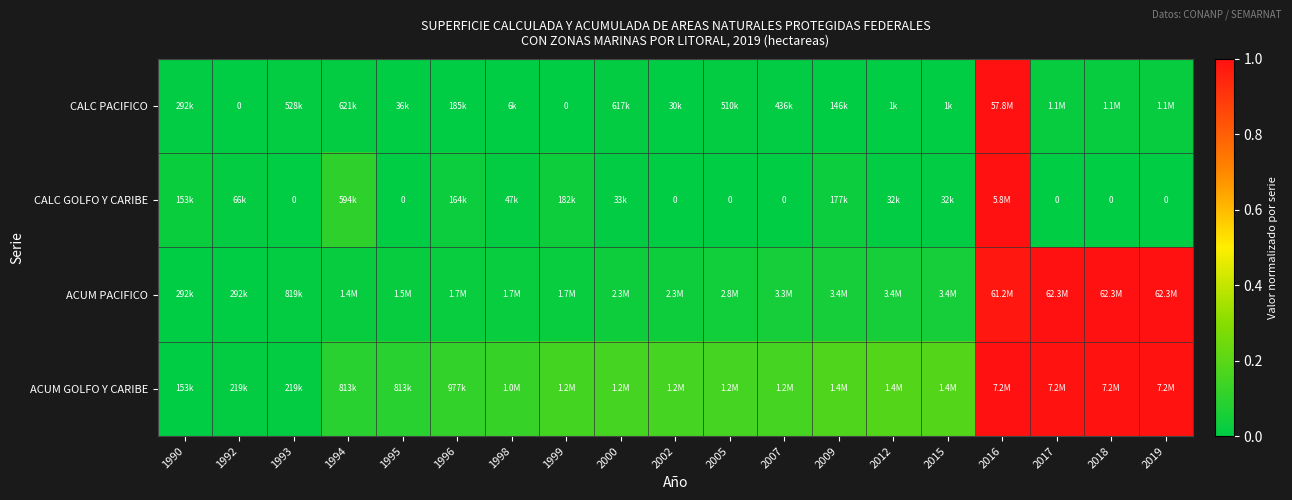

At how many categories does at least one series exceed 0?

19